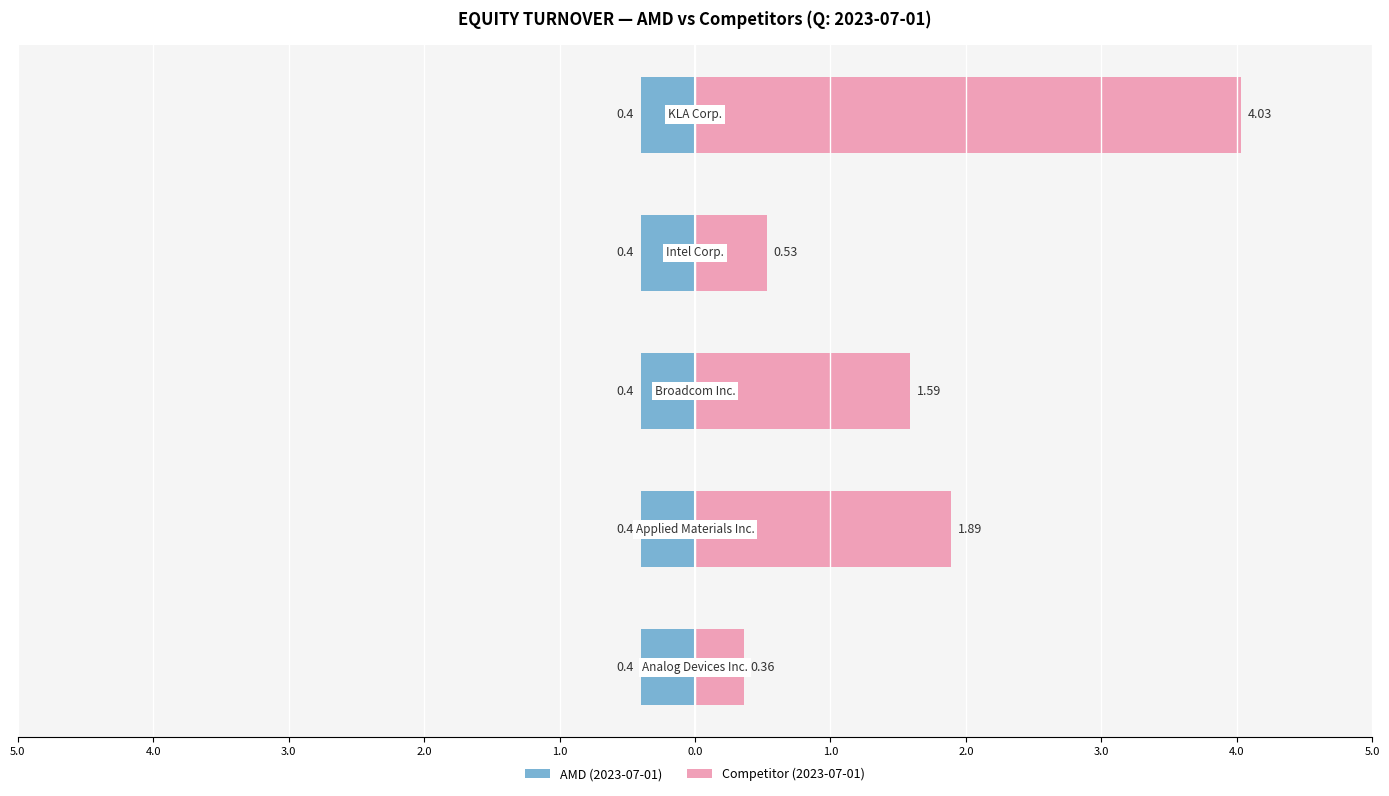

Which series has the widest spread of values?

Competitor (2023-07-01)